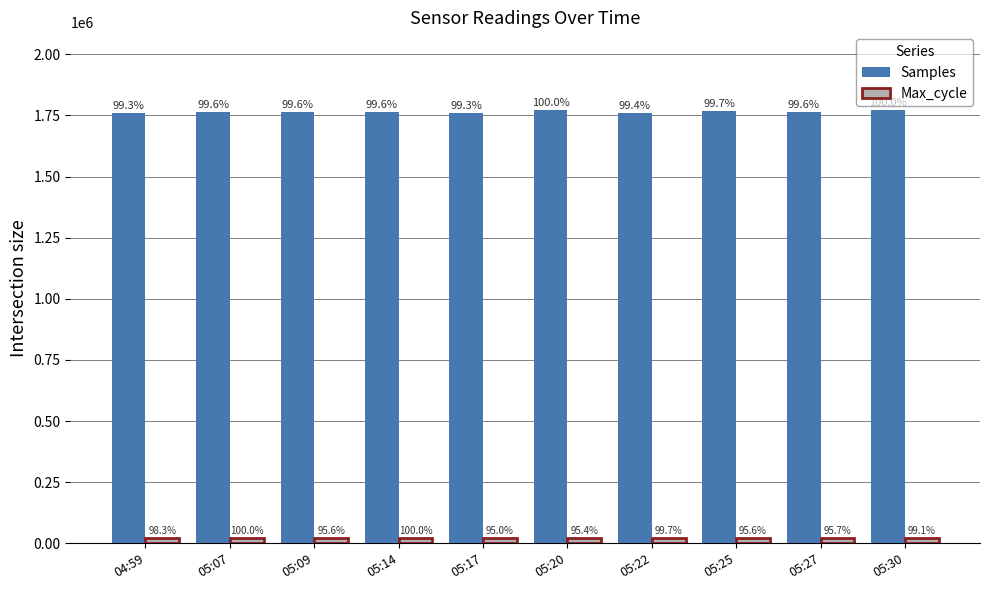

At which category does the chart reach its peak across all series?

05:20